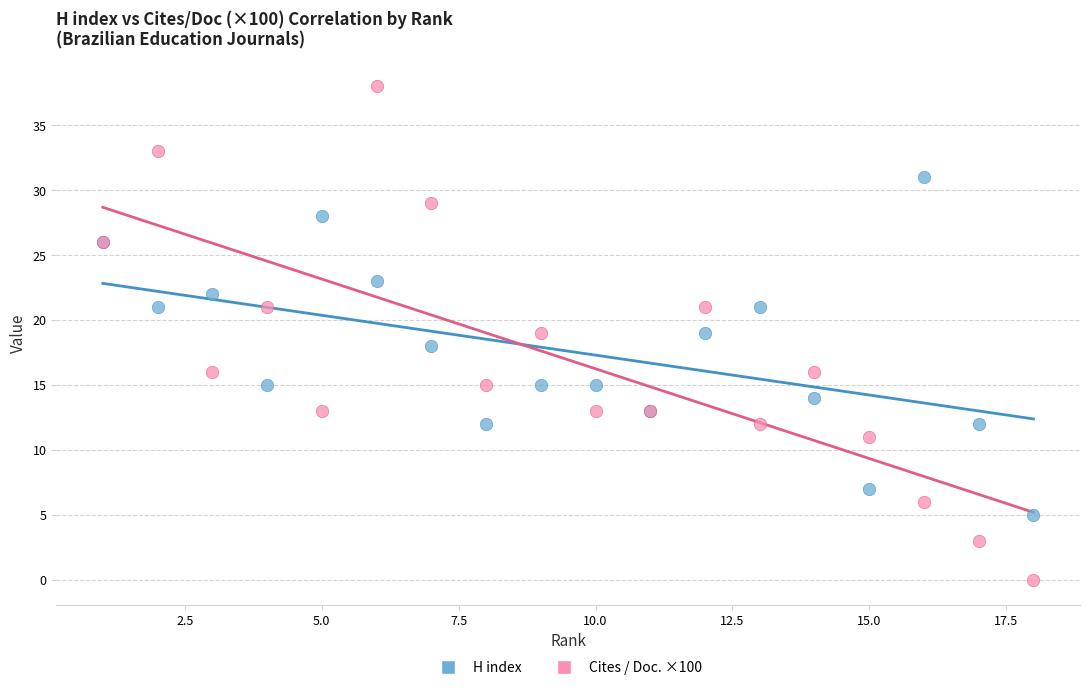

What are all the series names shown in the legend?

H index, Cites / Doc. ×100